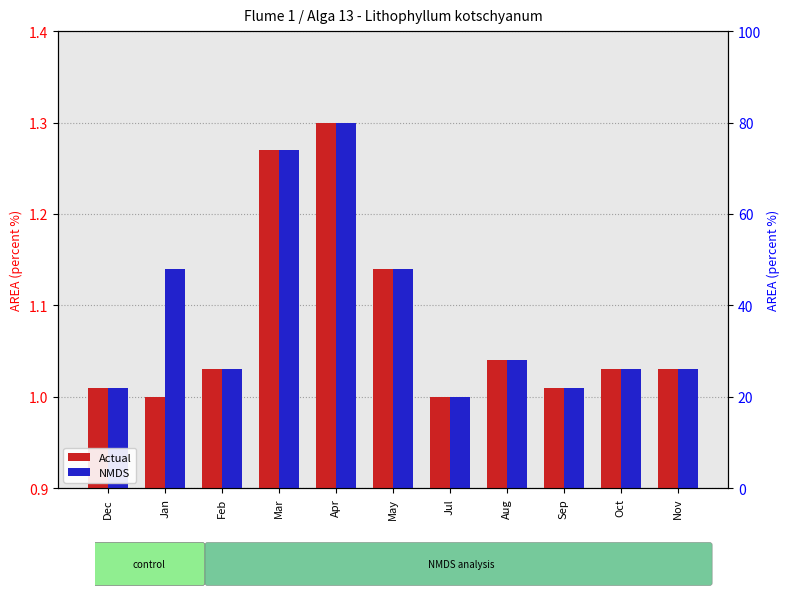

What are all the series names shown in the legend?

Actual, NMDS